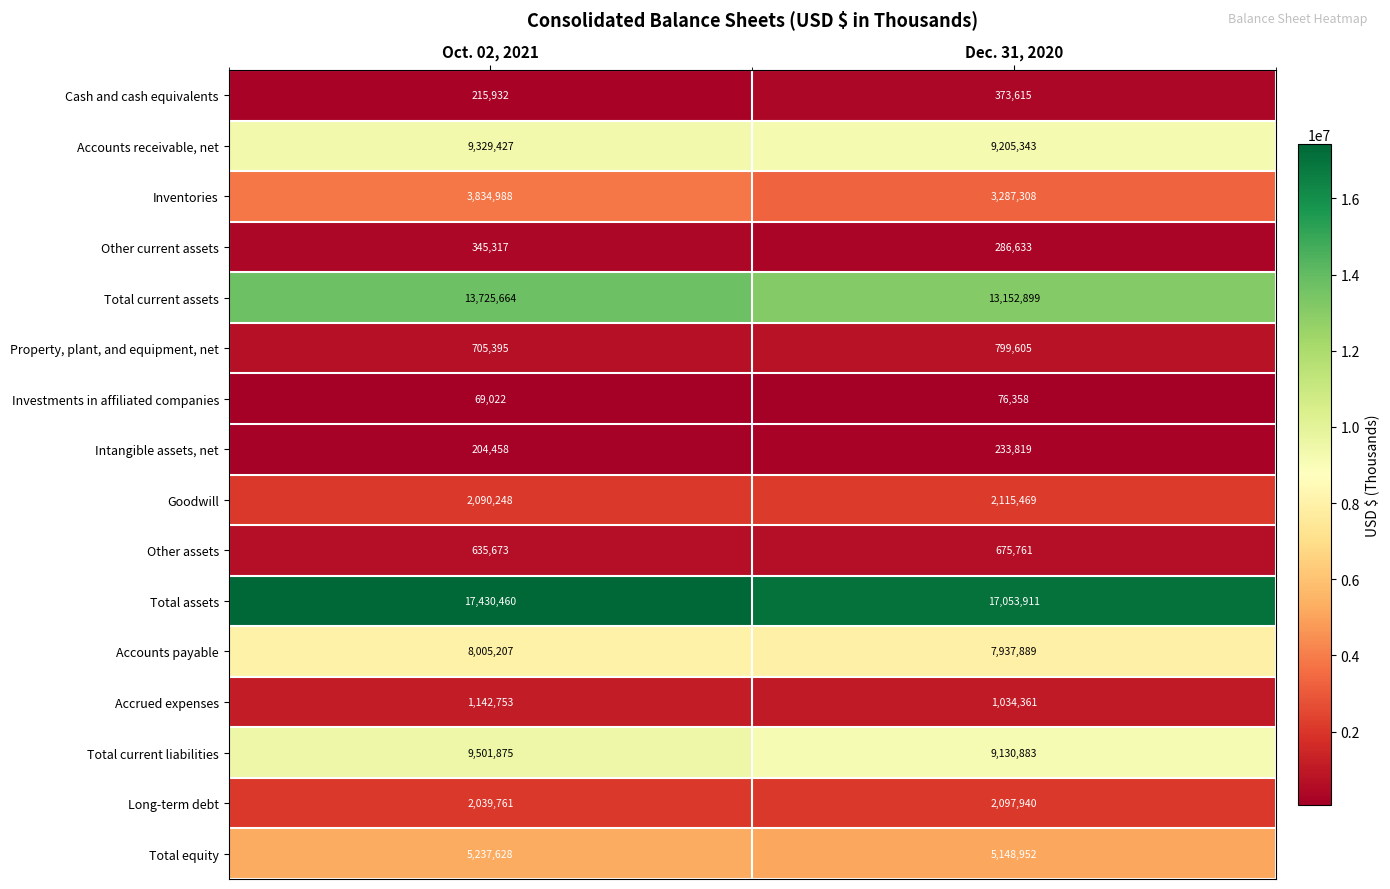

What is the difference between the Inventories values at Oct. 02, 2021 and Dec. 31, 2020?

547680